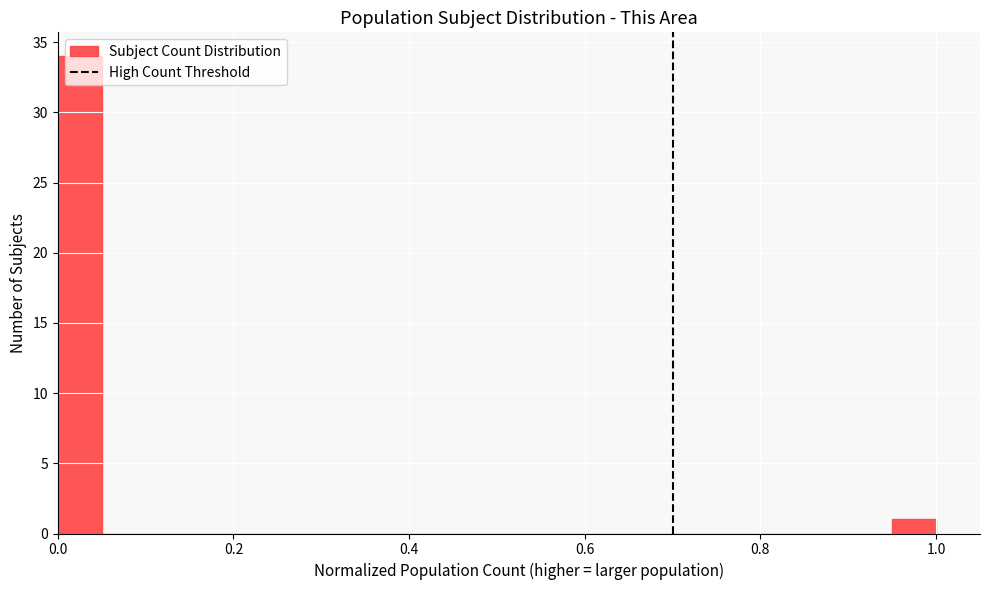

Read against the x-axis, roughly where is the centre of the tallest bar?

0.02